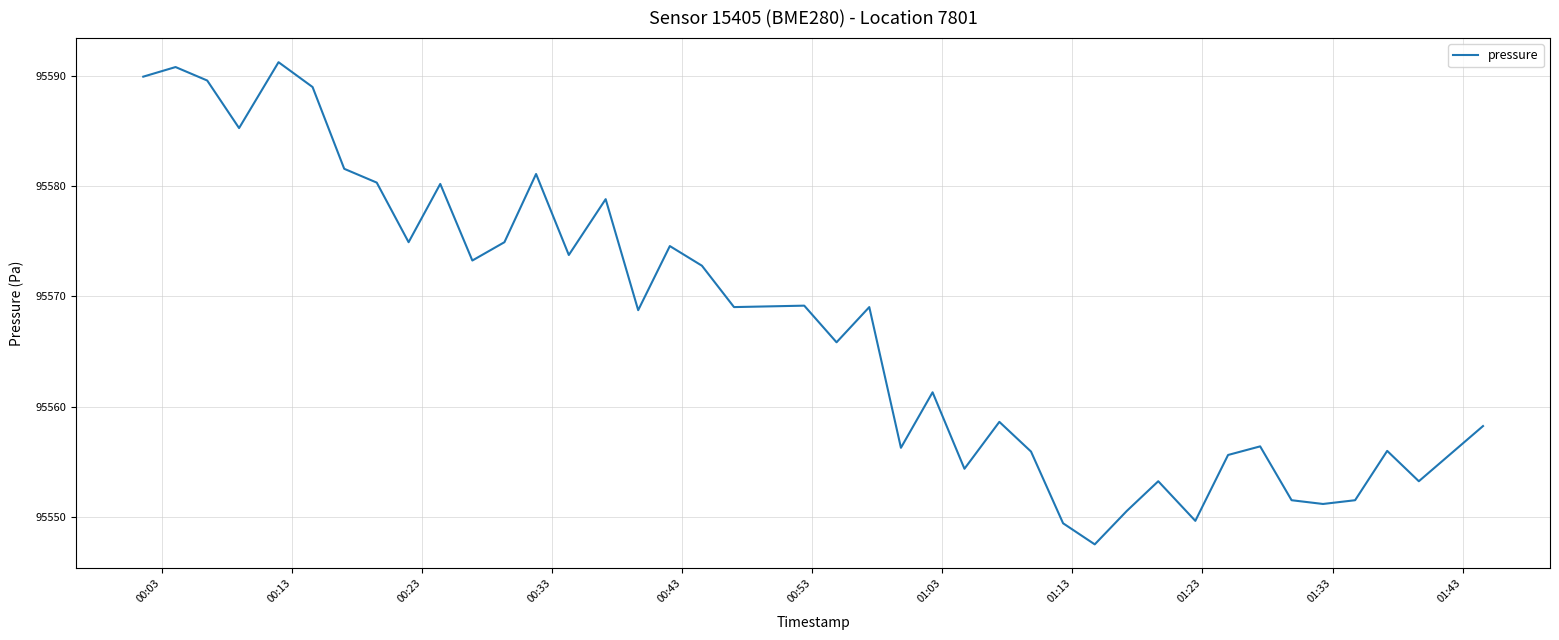

What is the minimum value shown in the chart?

95547.5